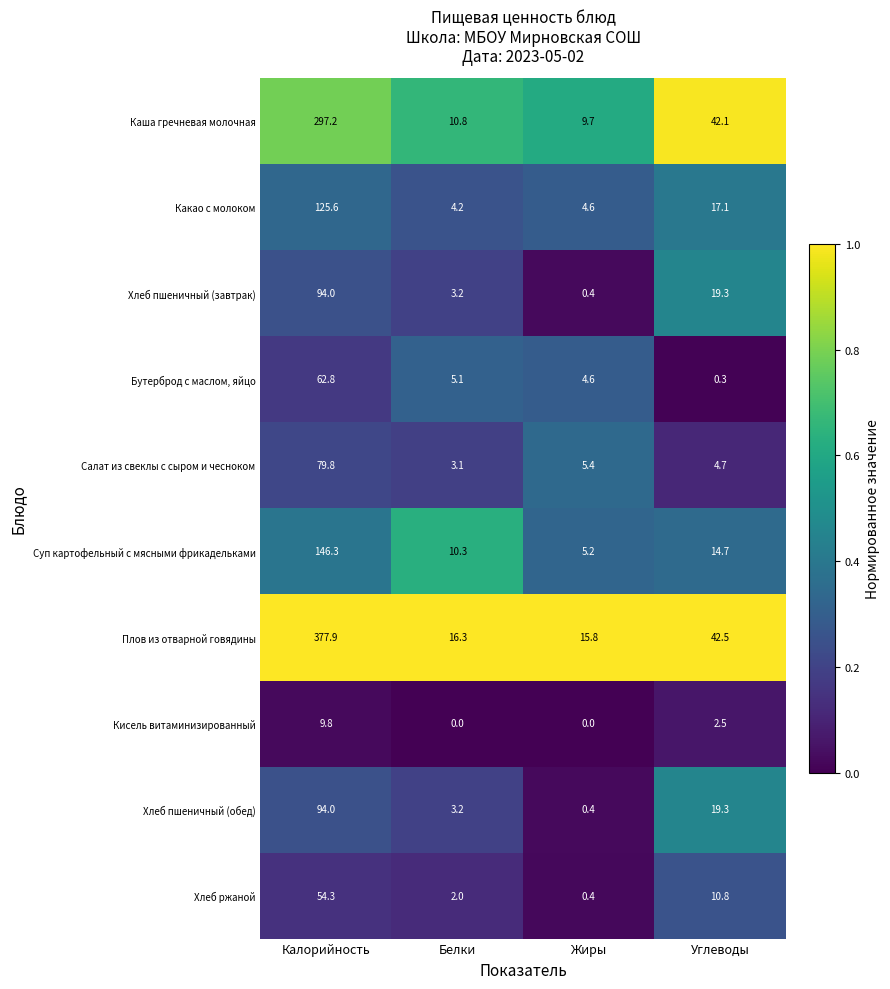

Rank the categories by Каша гречневая молочная value from lowest to highest.

Жиры, Белки, Углеводы, Калорийность